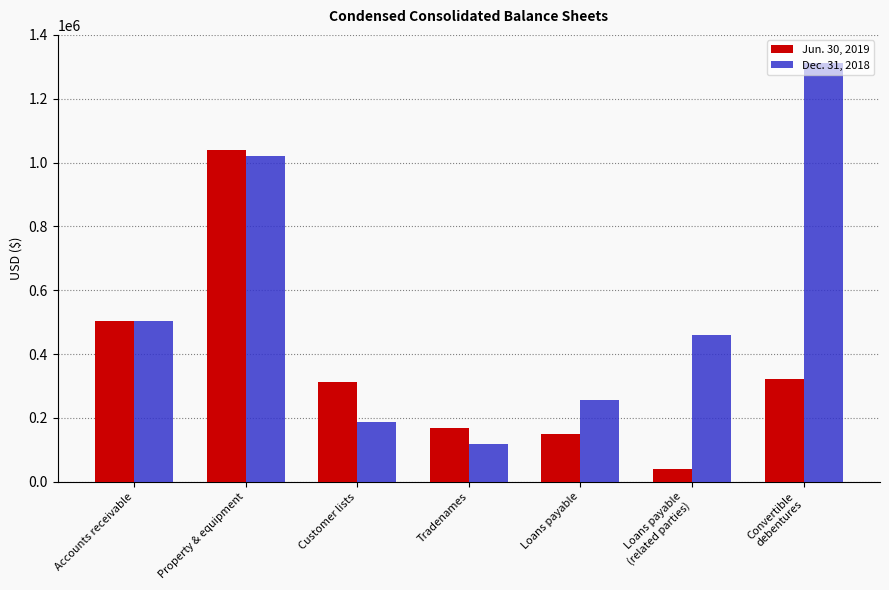

How many distinct data groups are displayed?

2